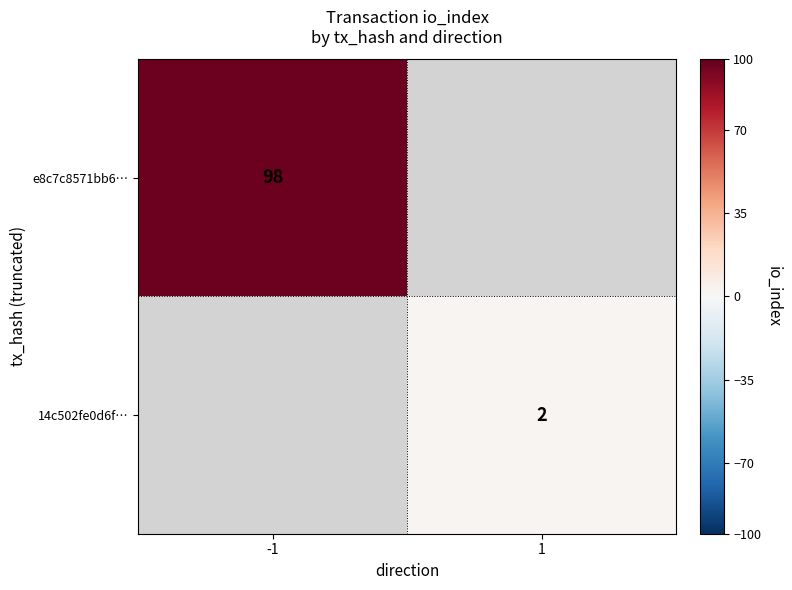

Is it true that 14c502fe0d6f… equals 2 at 1?

True